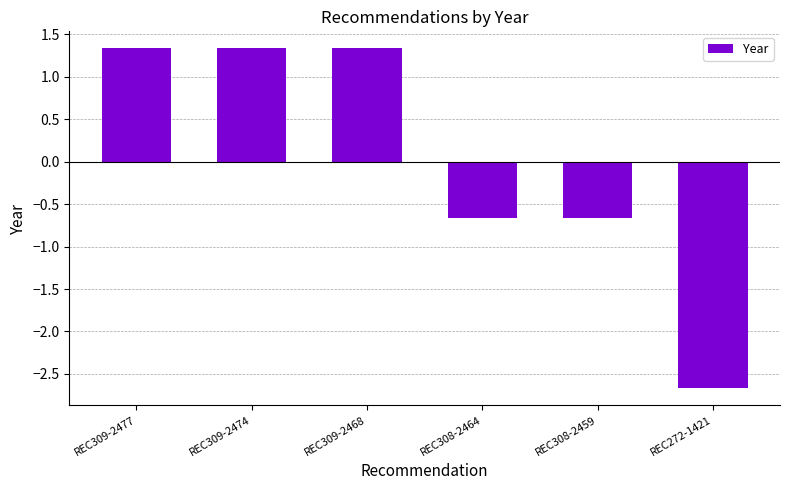

What is the smallest value displayed?

-2.7